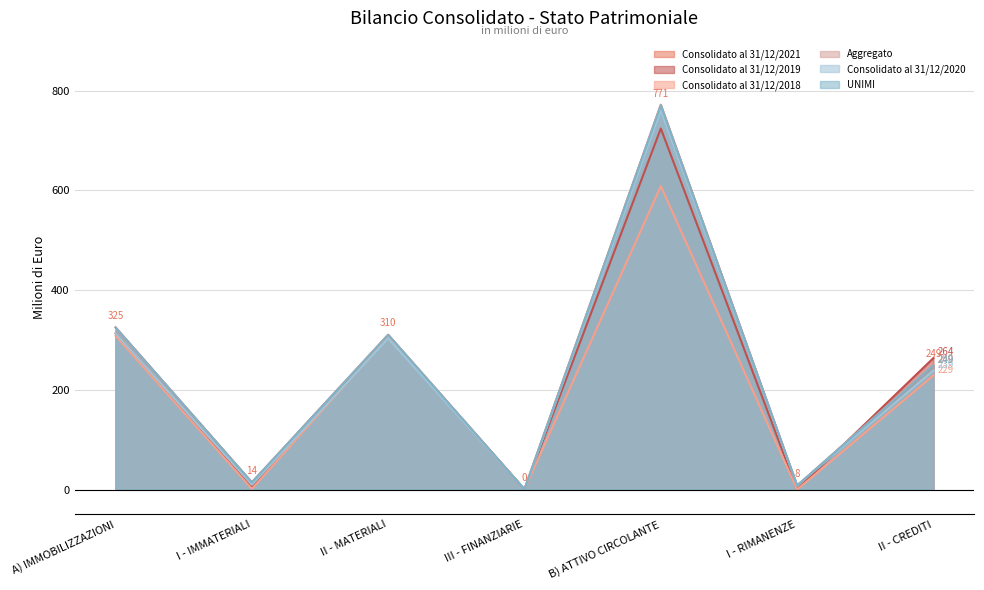

Reading left to right, list all the values displayed in this chart.

Consolidato al 31/12/2021: 325.0	14.3	310.3	0.5	770.7	7.8	248.7
Consolidato al 31/12/2019: 313.1	6.3	306.3	0.5	723.9	0.2	263.7
Consolidato al 31/12/2018: 308.1	1.3	306.3	0.6	608.5	0.0	228.9
Aggregato: 325.1	14.3	310.3	0.6	771.8	7.8	249.8
Consolidato al 31/12/2020: 313.1	9.6	303.0	0.5	760.6	8.5	238.6
UNIMI: 324.9	14.2	310.1	0.5	770.1	7.8	248.8